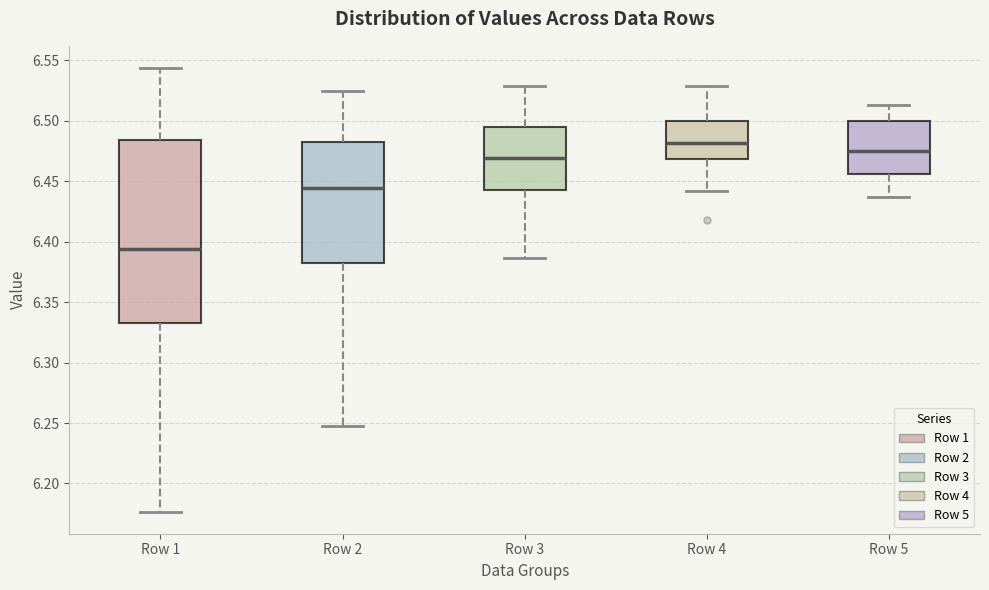

Comparing the boxes themselves (not the whiskers), which one is the tallest?

Row 1